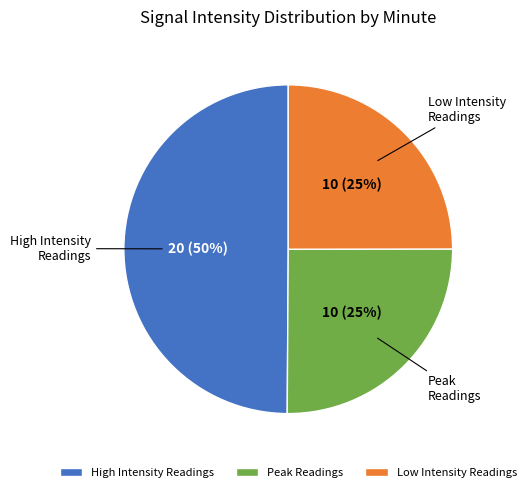

Is it true that High Intensity Readings is 56% of the pie?

False